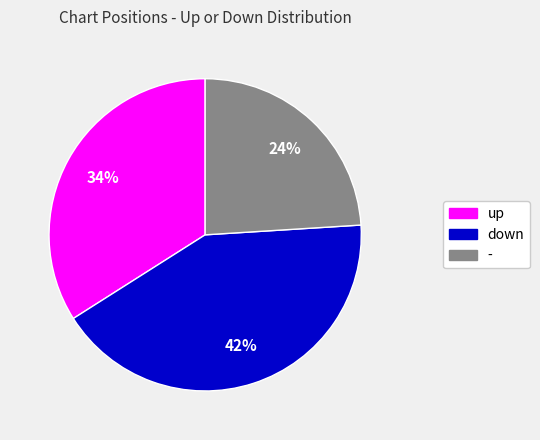

Rank the categories by value from highest to lowest.

down, up, -